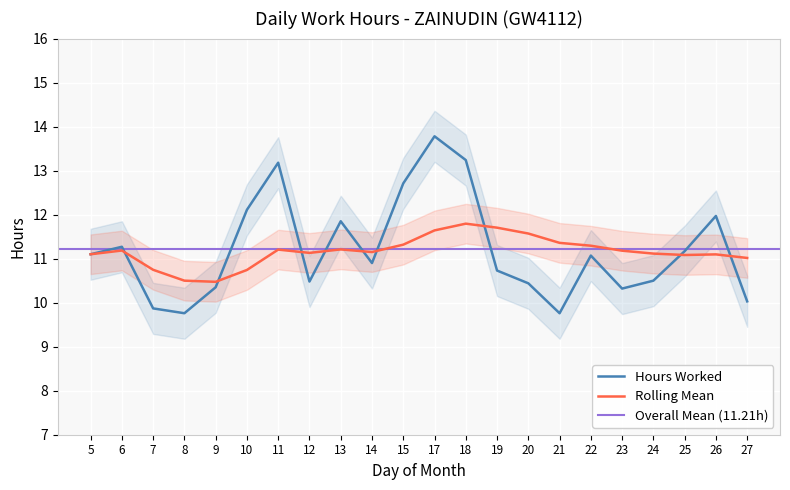

What is the average value of the Rolling Mean series?

11.2